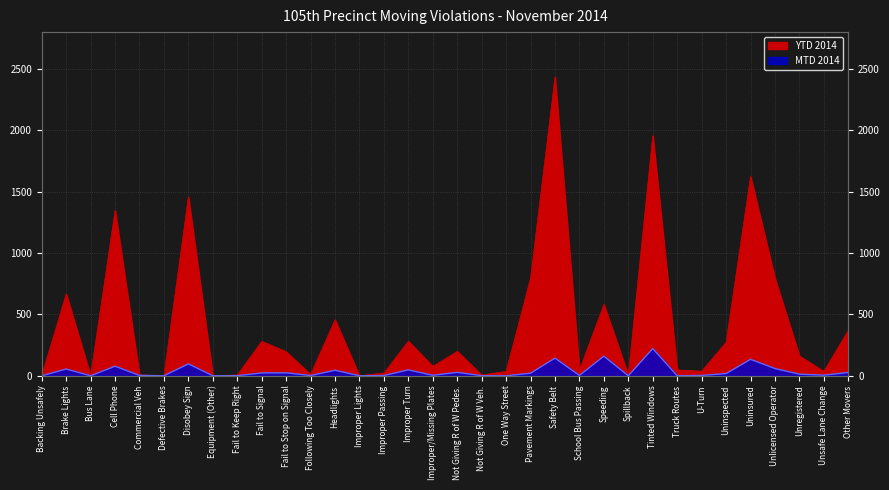

What is the sum of the MTD 2014 values at Defective Brakes and Not Giving R of W Pedes.?

28